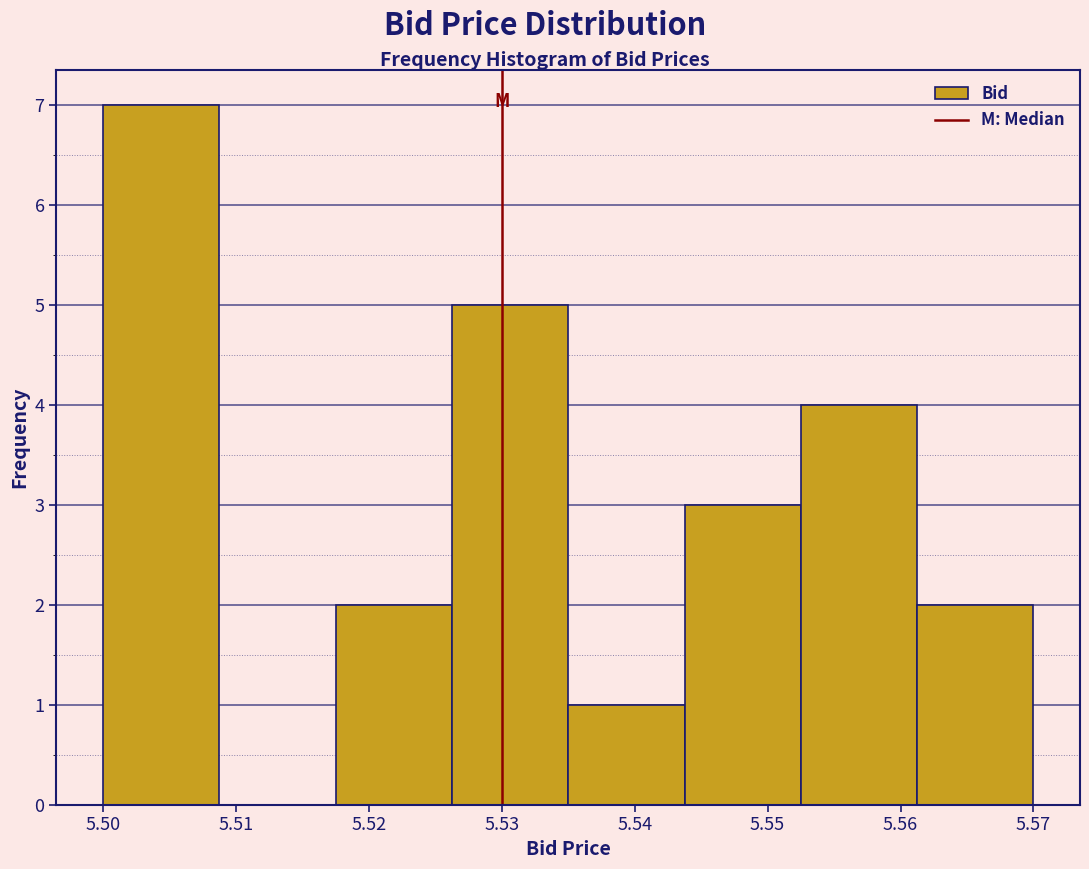

Reading left to right, list every bar in this chart as the range it spans on the x-axis followed by its height. Neither the bar edges nor the heights are printed on the chart, so give them approximately, as read against the axes.

5.500 to 5.509: 7
5.509 to 5.518: 0
5.518 to 5.526: 2
5.526 to 5.535: 5
5.535 to 5.544: 1
5.544 to 5.553: 3
5.553 to 5.561: 4
5.561 to 5.570: 2